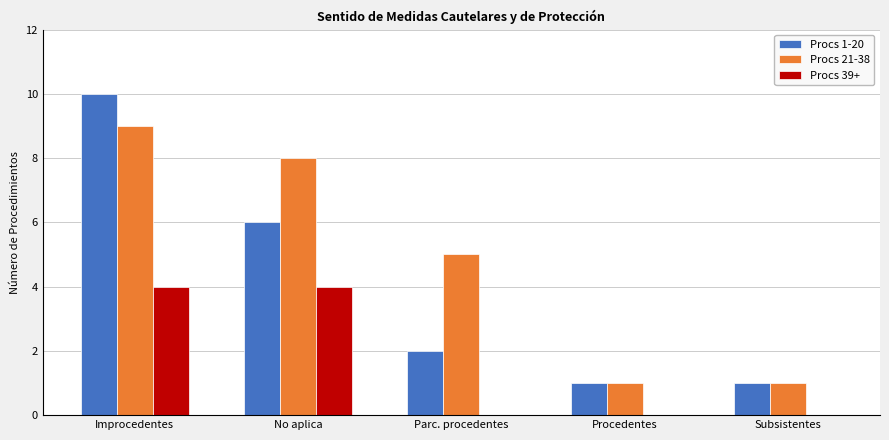

What is the greatest value displayed?

10